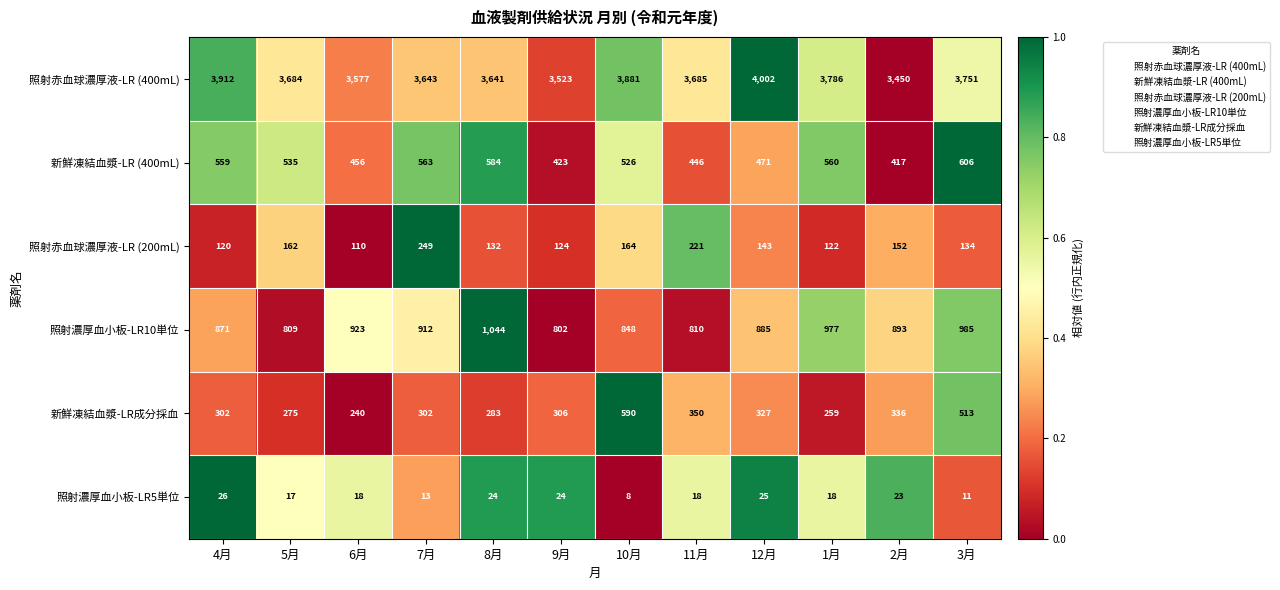

What is the difference between the maximum and minimum values in the 照射赤血球濃厚液-LR (400mL) series?

552